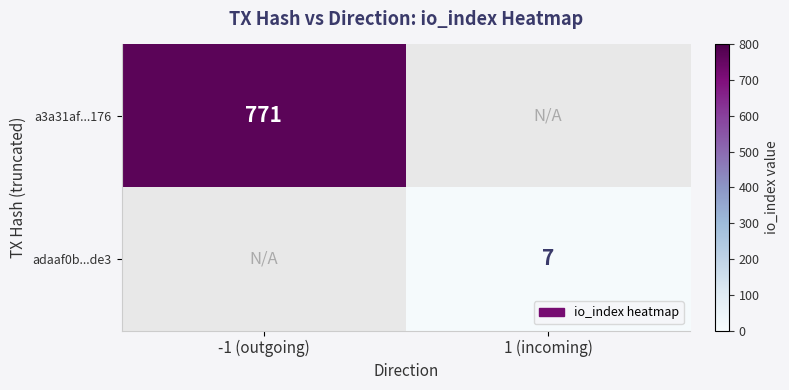

The adaaf0b...de3 series shows 7 at 1 (incoming). True or false?

True